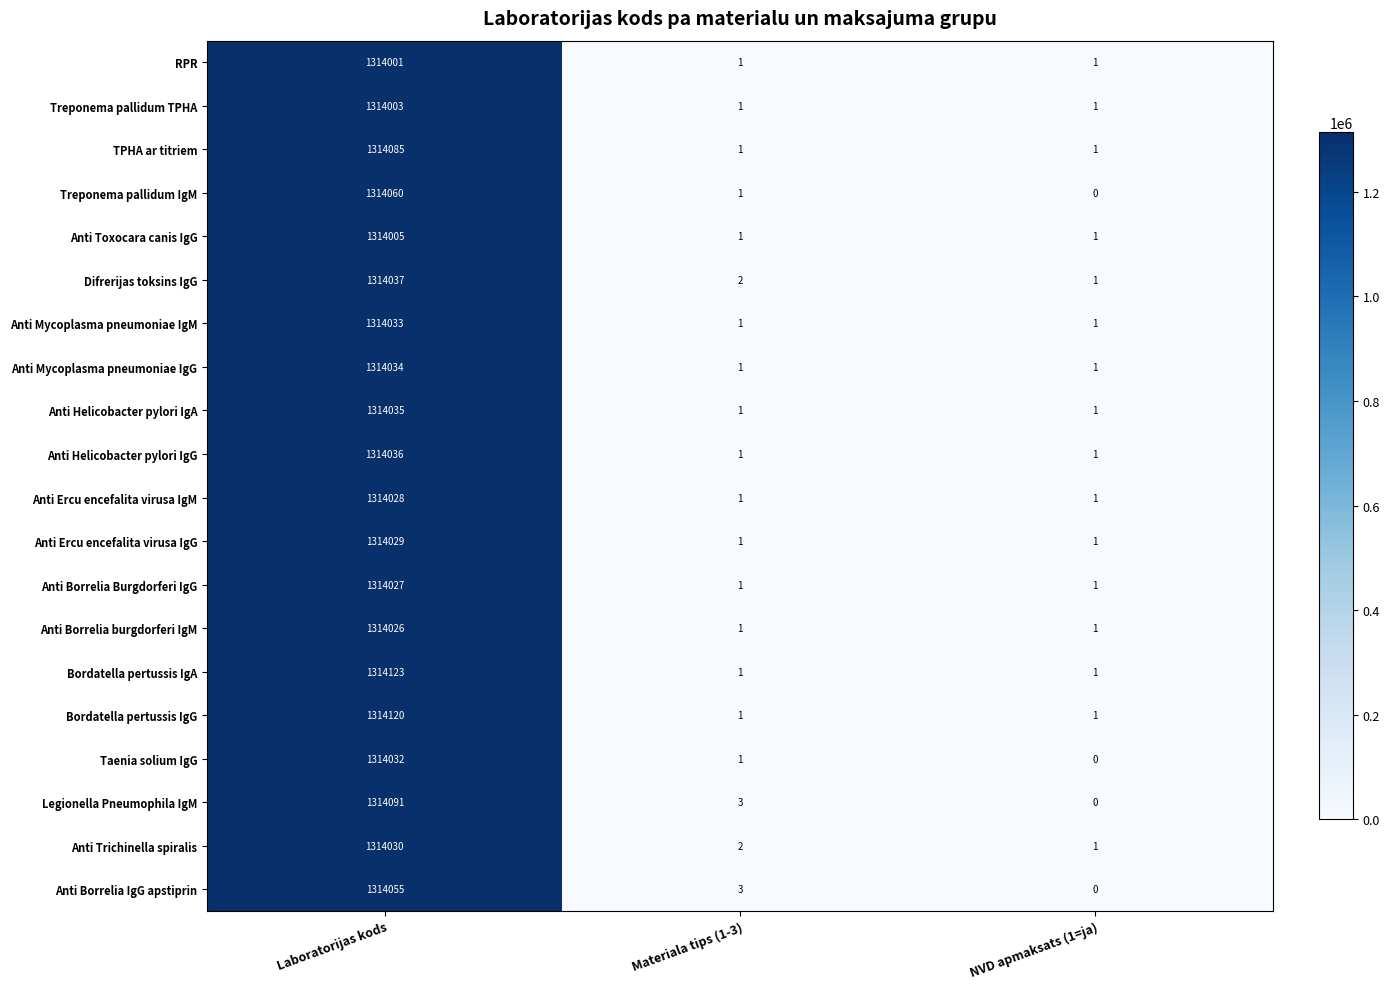

What is the highest value of the Taenia solium IgG series?

1314032